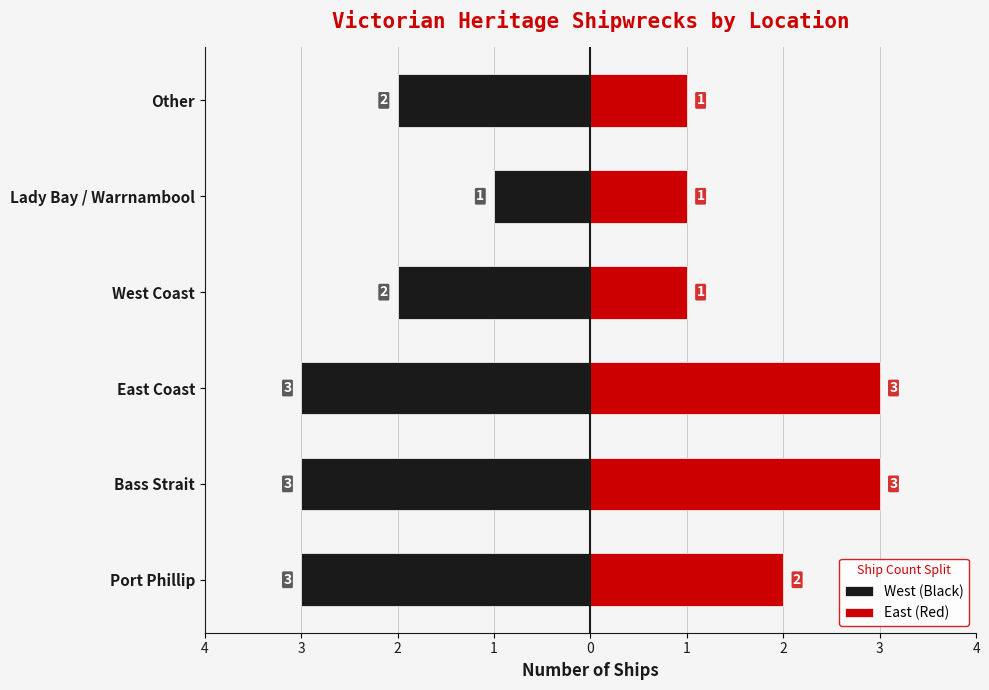

Count the number of categories in the chart.

6